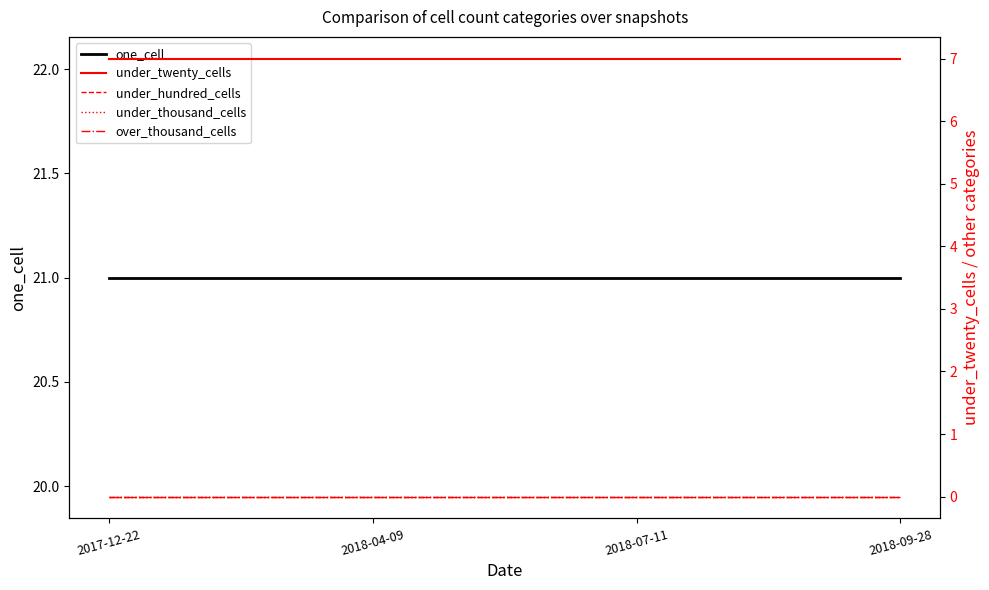

Reading left to right, transcribe all the data shown in this chart.

one_cell: 21	21	21	21
under_twenty_cells: 7	7	7	7
under_hundred_cells: 0	0	0	0
under_thousand_cells: 0	0	0	0
over_thousand_cells: 0	0	0	0